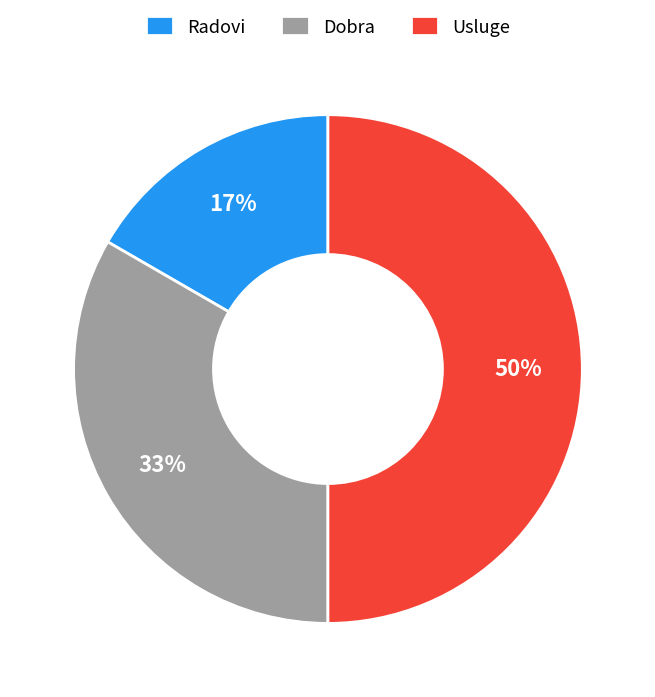

How many slices are in this pie chart?

3